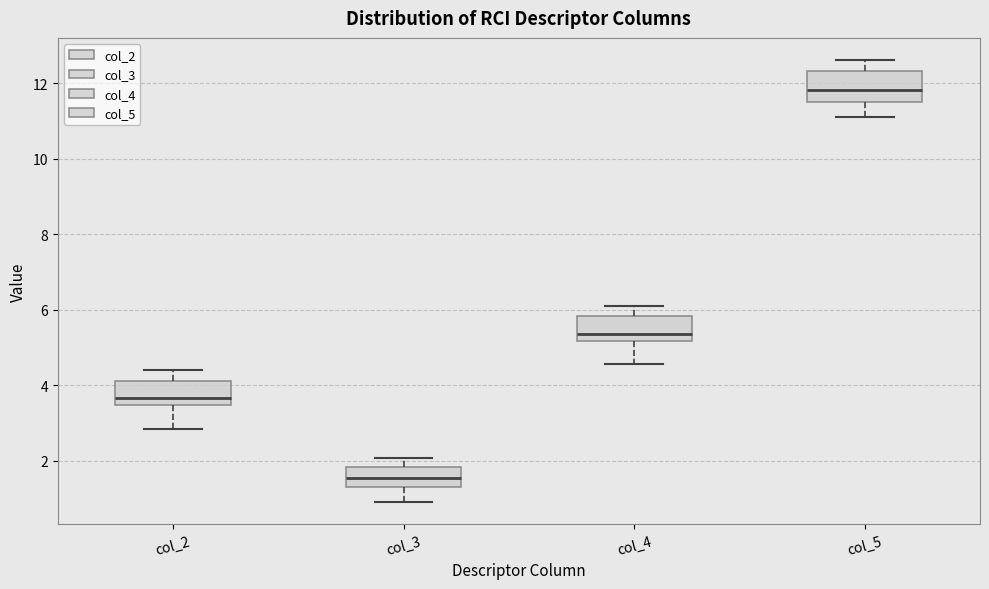

Reading left to right, transcribe this box plot: for each box, give where its median line is, the range the box spans, and where its two whiskers end, as read against the y-axis. The values are not printed on the chart, so give them approximately, as read against the axis.

col_2: median 3.6, box 3.4 to 4.2, whiskers 2.8 to 4.4
col_3: median 1.6, box 1.4 to 1.8, whiskers 1.0 to 2.0
col_4: median 5.4, box 5.2 to 5.8, whiskers 4.6 to 6.2
col_5: median 11.8, box 11.6 to 12.4, whiskers 11.2 to 12.6